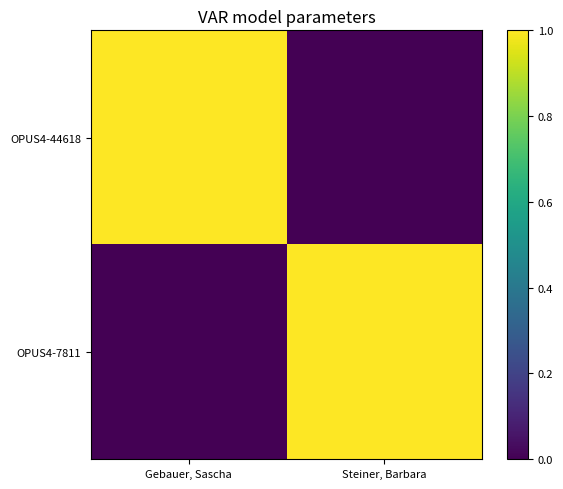

What is the spread (max minus min) of values at Gebauer, Sascha?

1